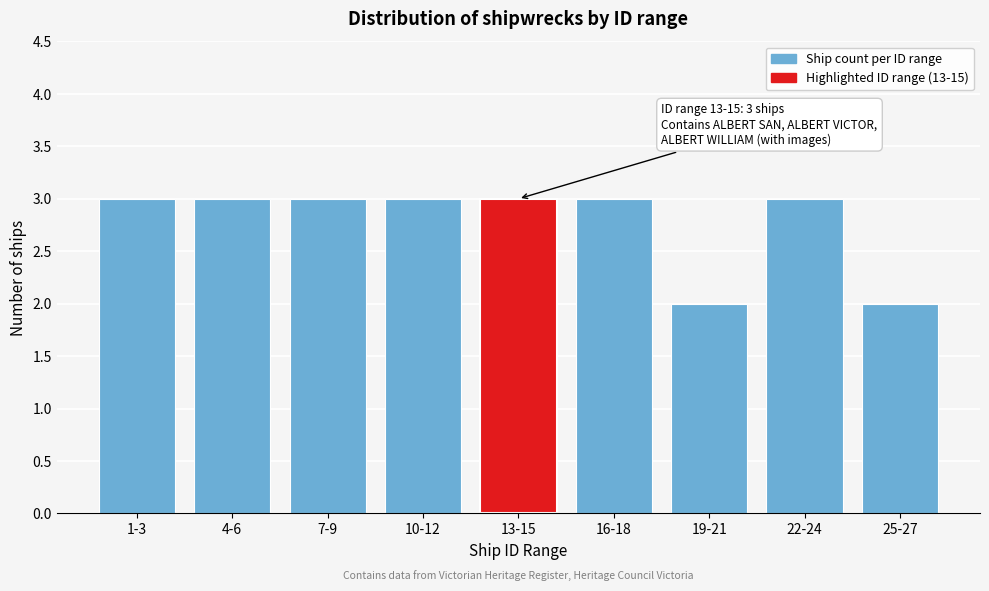

Reading right to left, extract all data points from this chart.

2	3	2	3	3	3	3	3	3